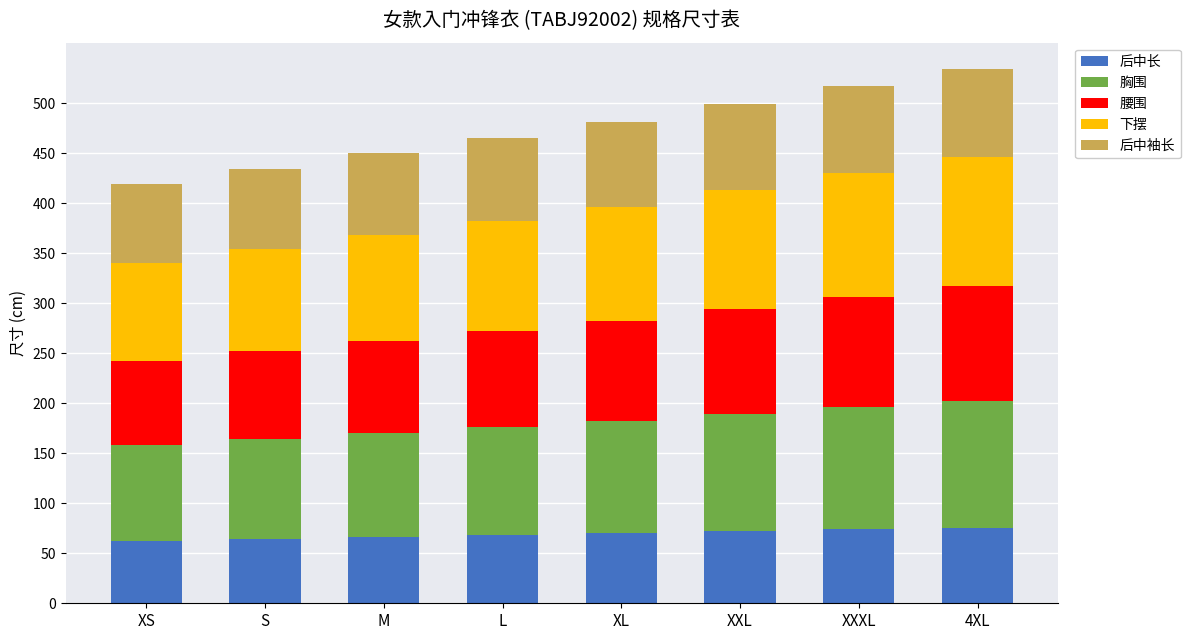

Is it true that 后中长 equals 109.3 at M?

False